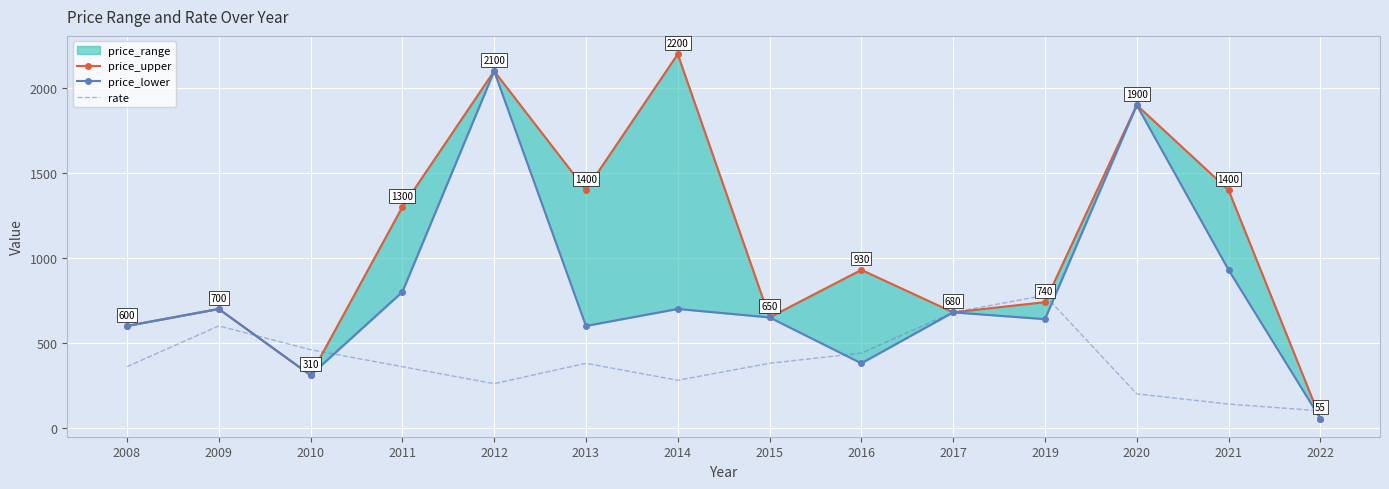

Is the value of rate at 2022 greater than the value of price_lower at 2011?

No